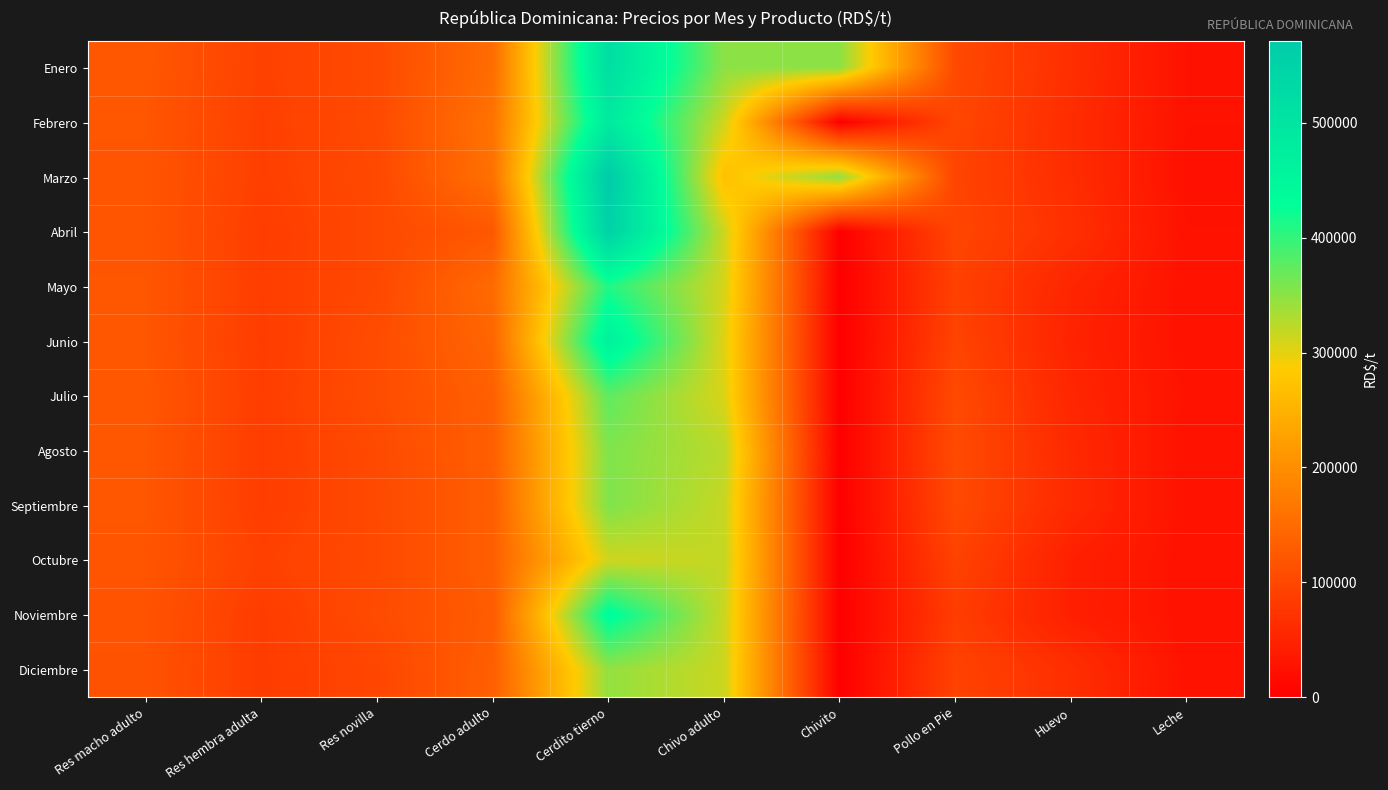

What is the spread (max minus min) of values at Huevo?

22657.1